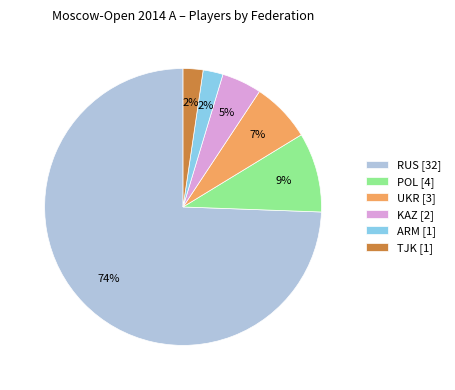

What percentage is the TJK [1] slice, to the nearest percent?

2%